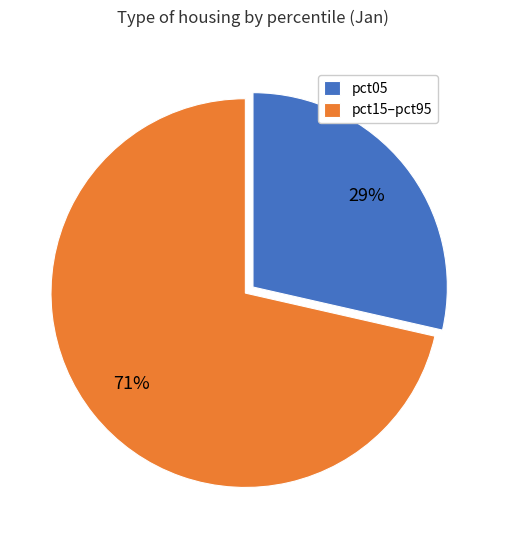

Is there a majority slice in this chart?

Yes